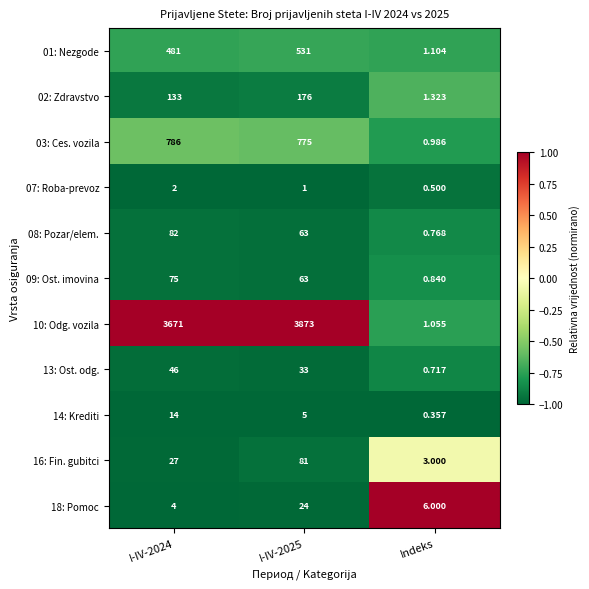

Is the value of 01: Nezgode at Indeks greater than the value of 07: Roba-prevoz at I-IV-2024?

No